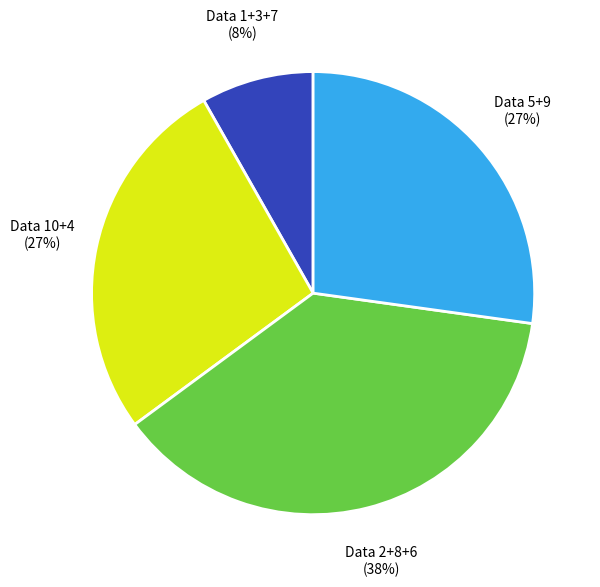

Do Data 10+4 and Data 1+3+7 together represent more than half of the pie?

No